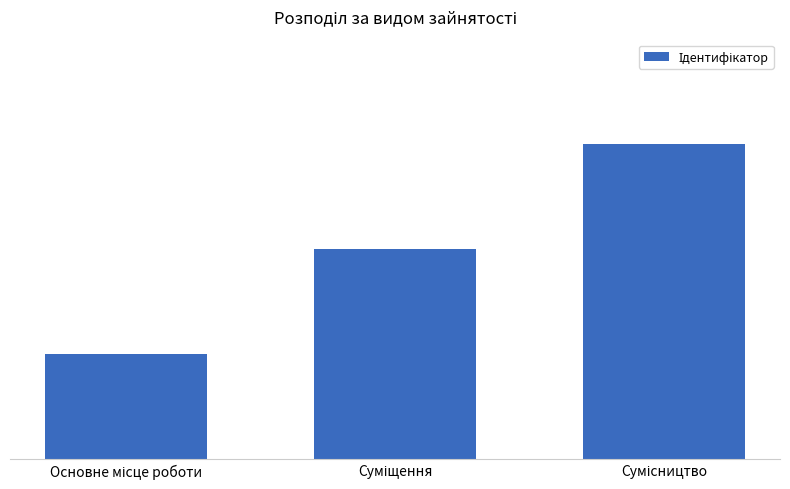

Are the bars horizontal?

No